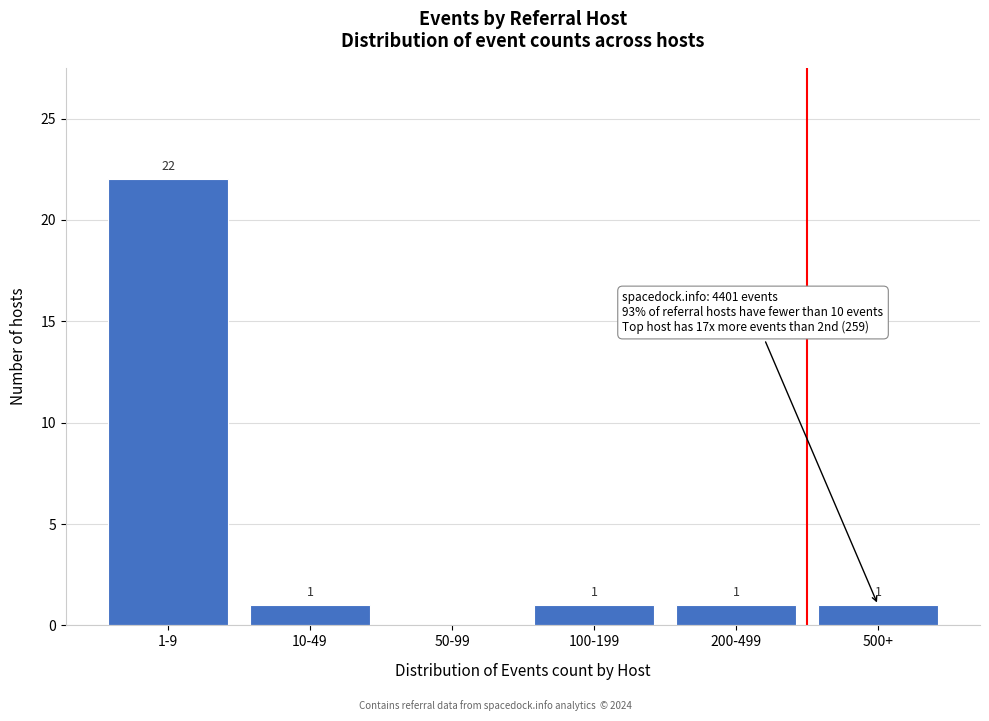

Reading left to right, transcribe all the data shown in this chart.

1-9=22	10-49=1	50-99=0	100-199=1	200-499=1	500+=1